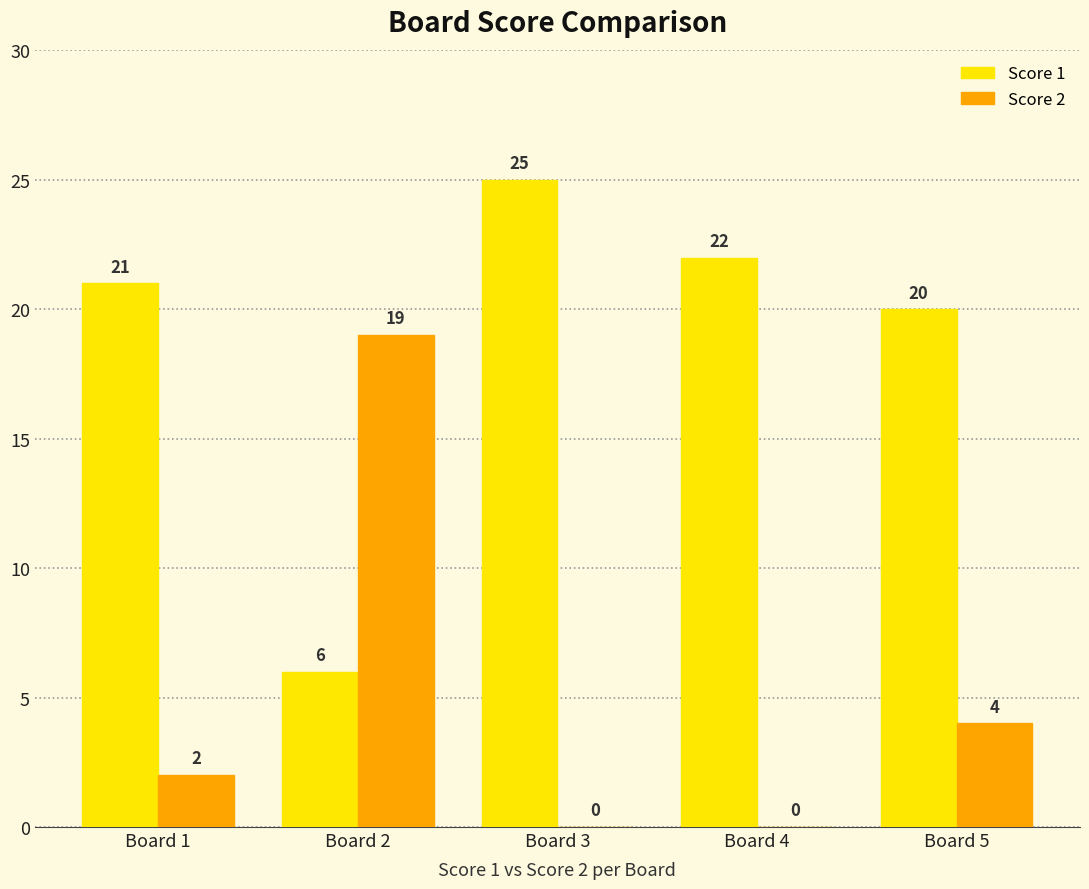

Which series changed the most between Board 3 and Board 4?

Score 1